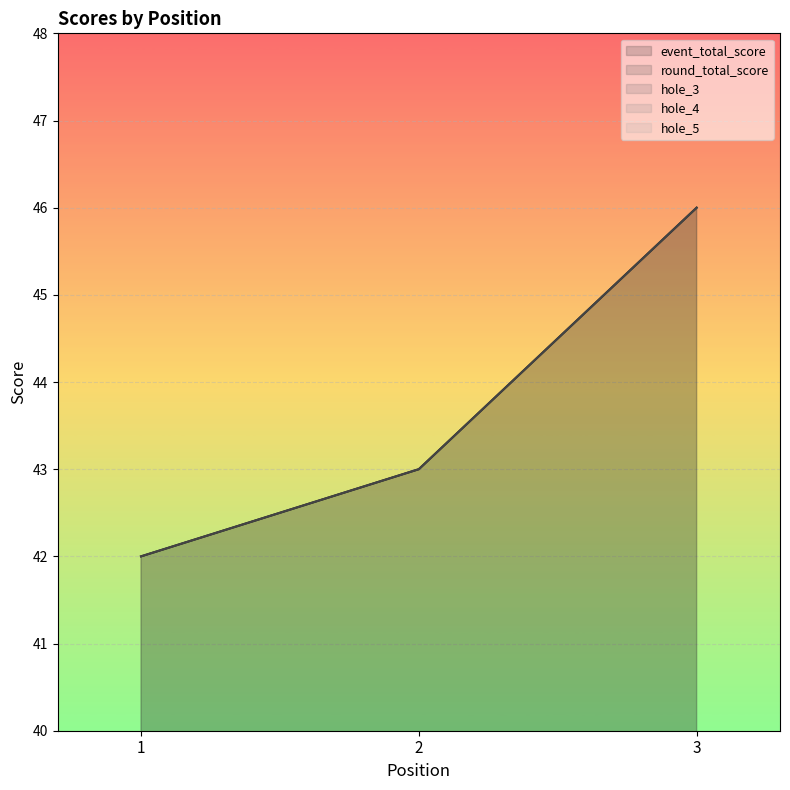

How many data points in hole_3 are less than 3?

1